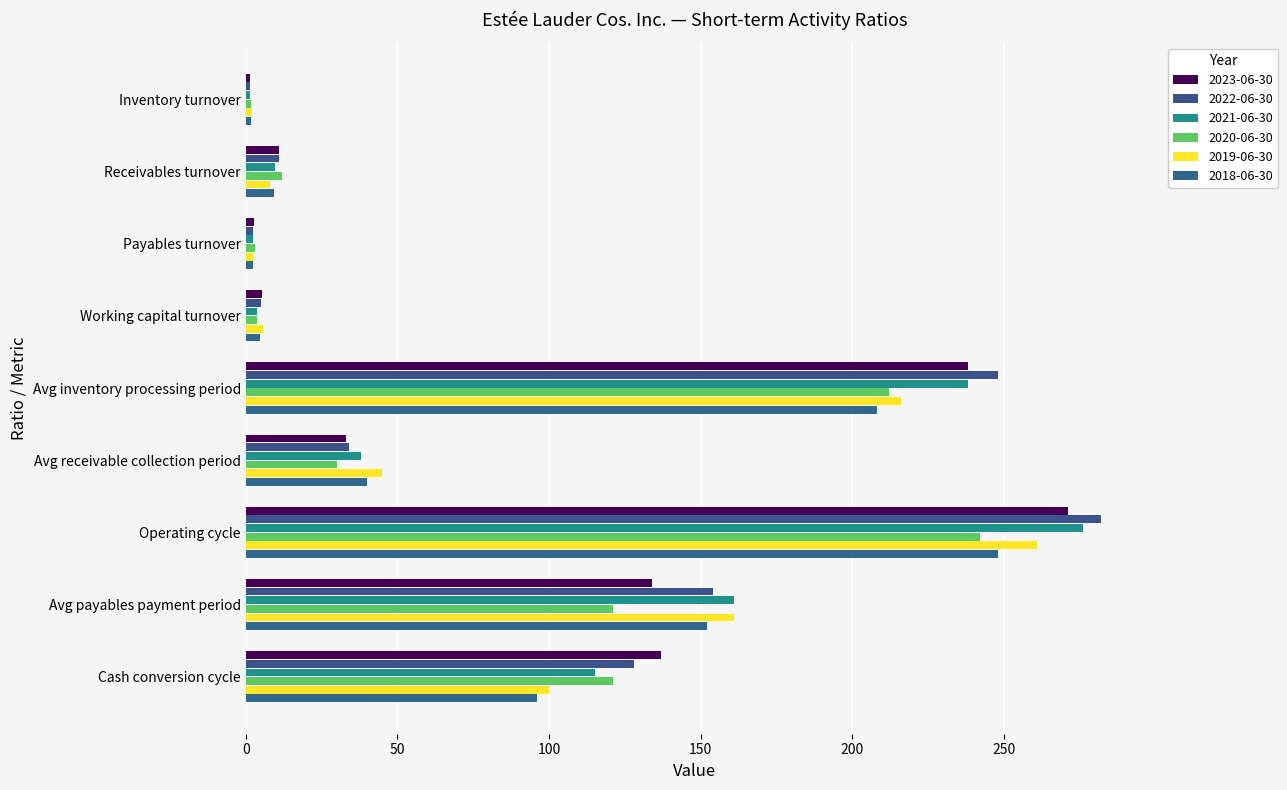

The value of 2021-06-30 at Receivables turnover is 4.8. True or false?

False